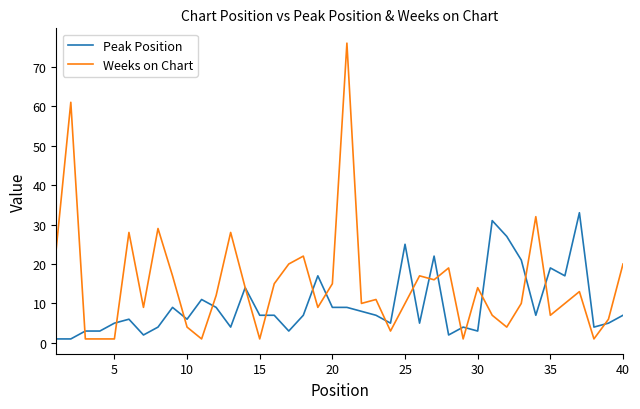

What is the maximum value shown in the chart?

76